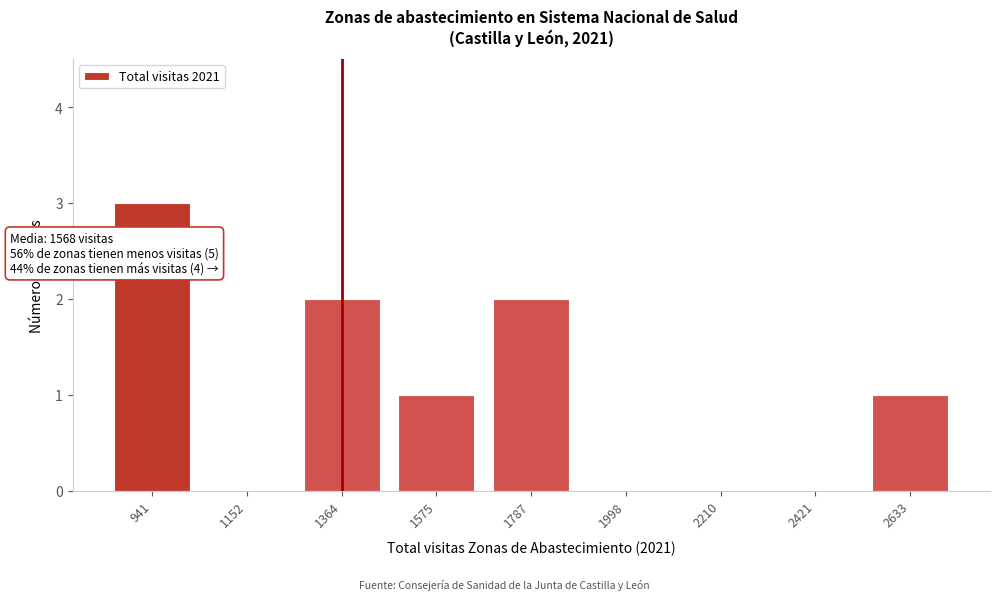

Reading left to right, transcribe all the data shown in this chart.

941=3	1152=0	1364=2	1575=1	1787=2	1998=0	2210=0	2421=0	2633=1